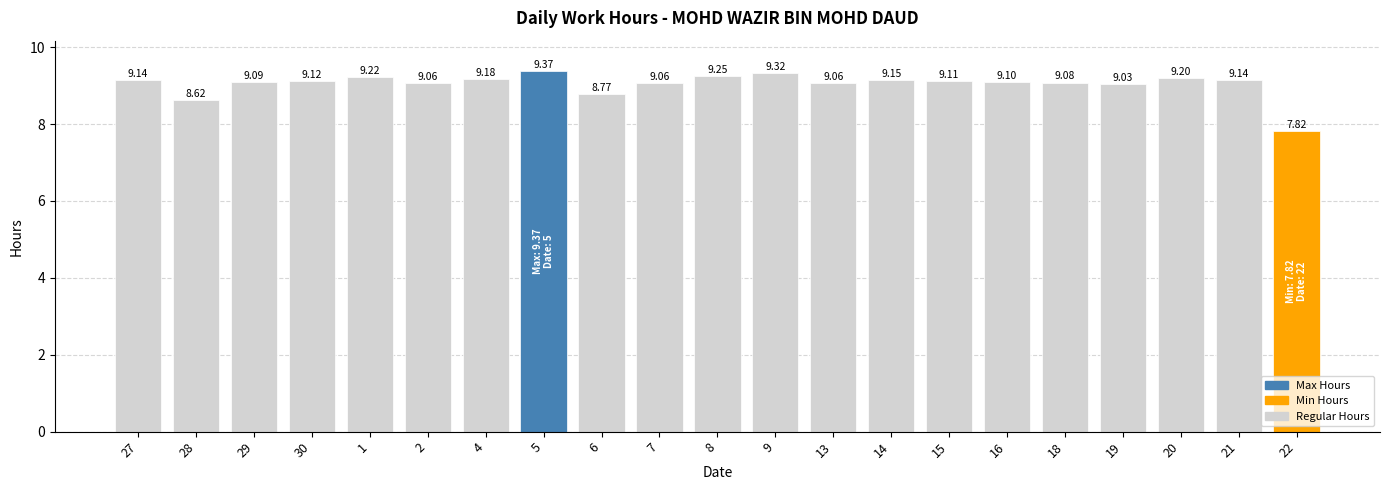

Count the number of data series in this chart.

1